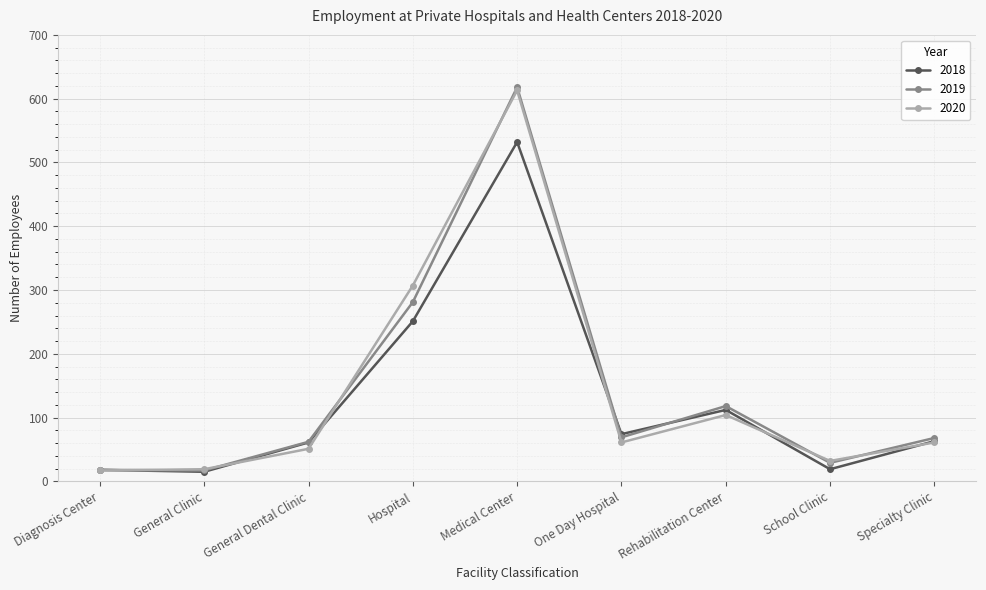

What value does the 2018 series have at General Clinic?

15